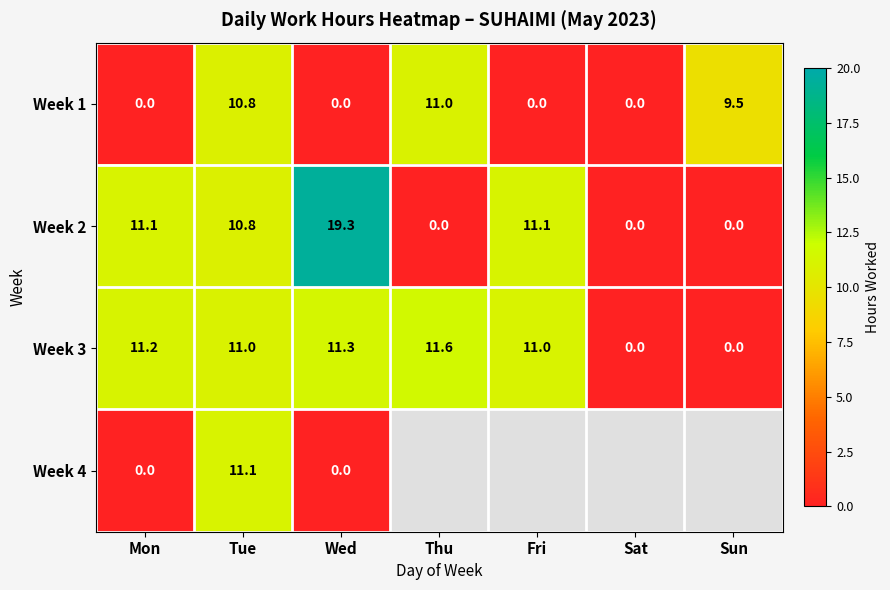

Which label corresponds to the smallest value in the chart?

Mon